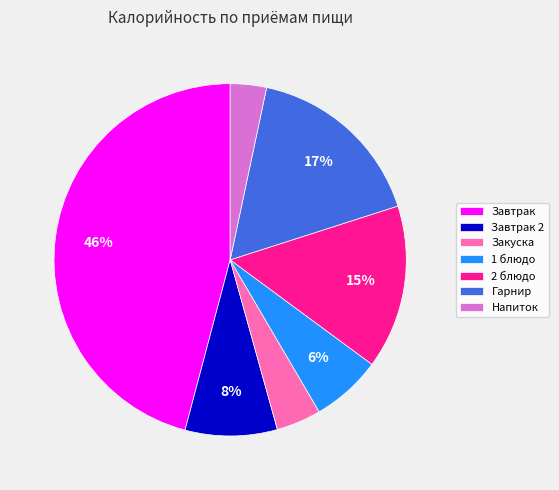

Is Закуска the majority of the pie?

No